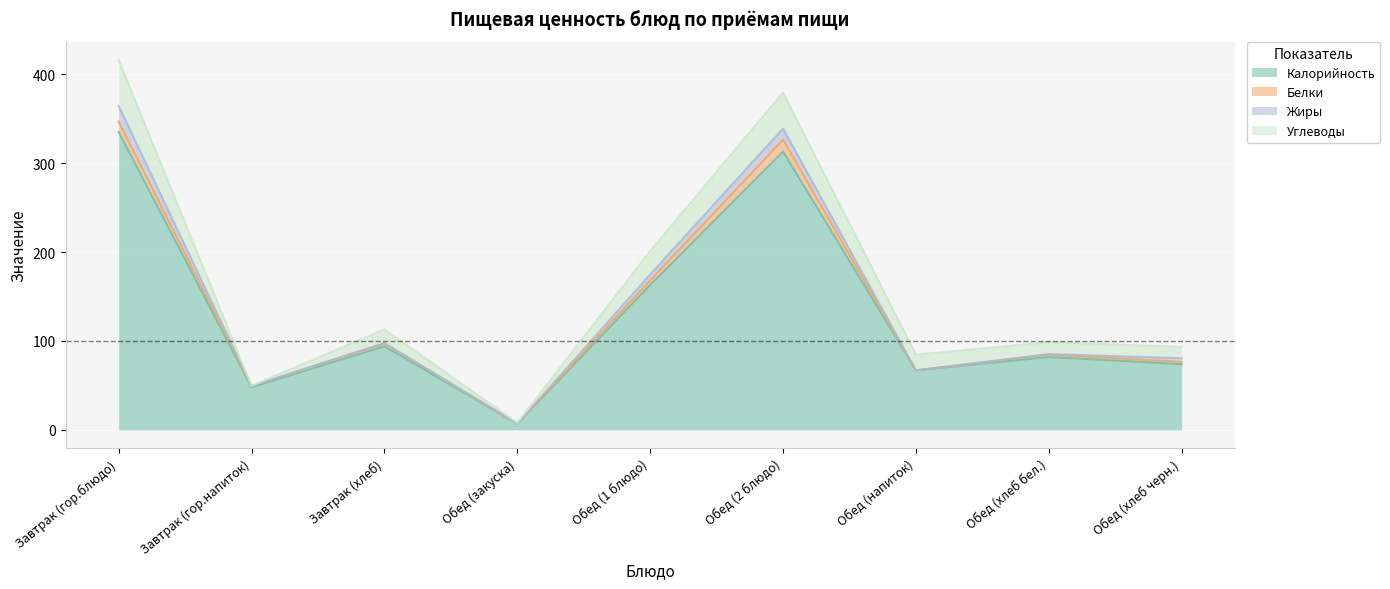

What is the maximum value for Калорийность?

335.0